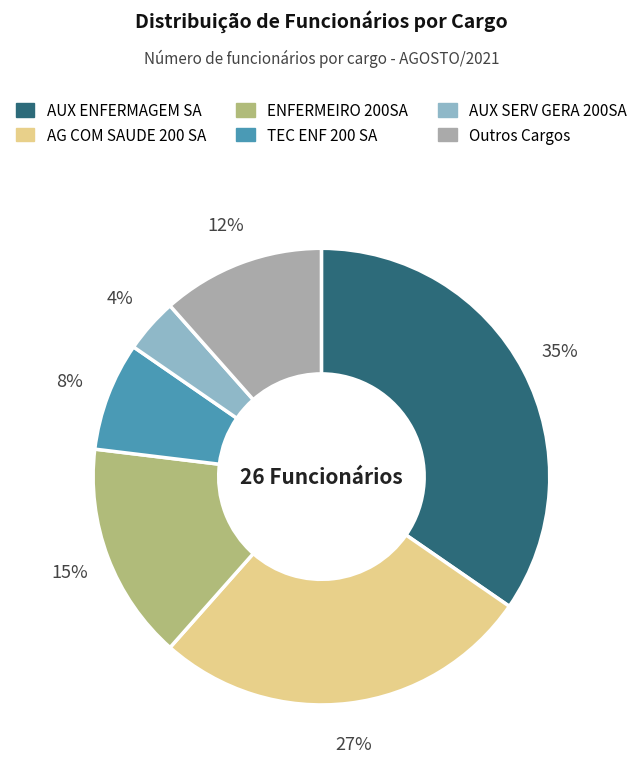

Does any single category account for the majority?

No